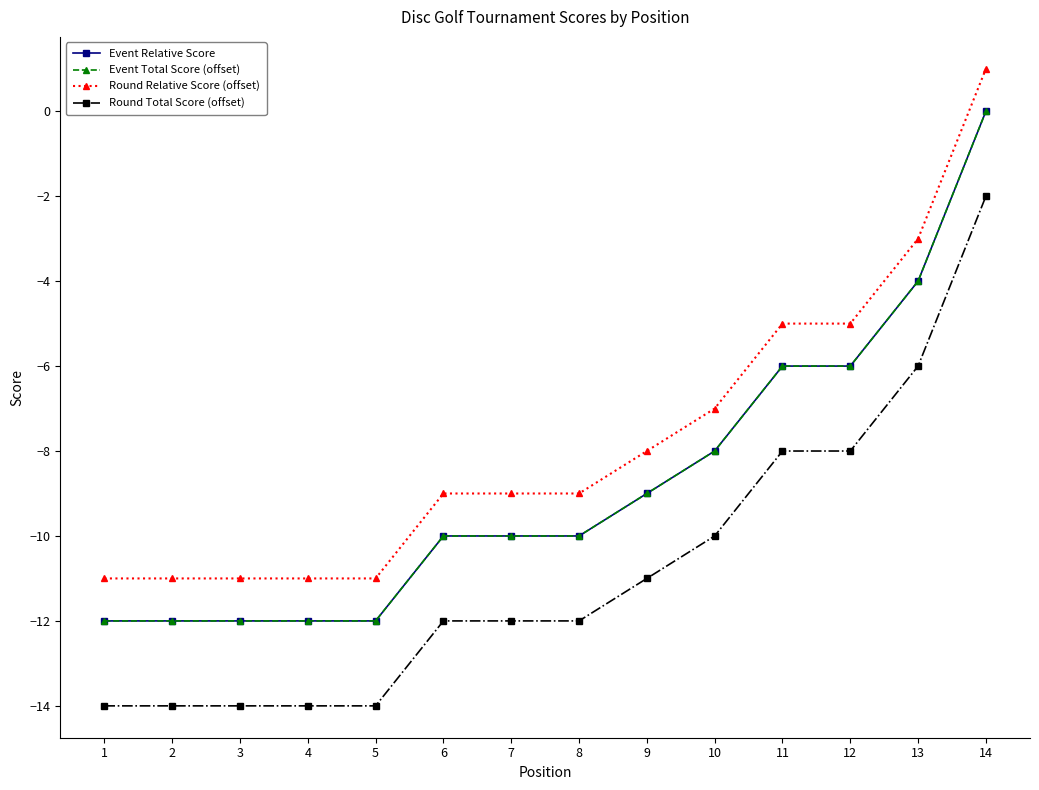

Is this an area chart (filled region under the line)?

No